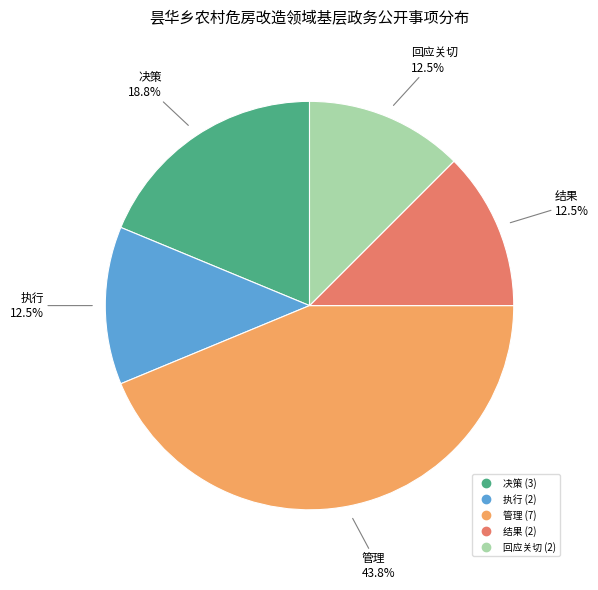

Is there a majority slice in this chart?

No